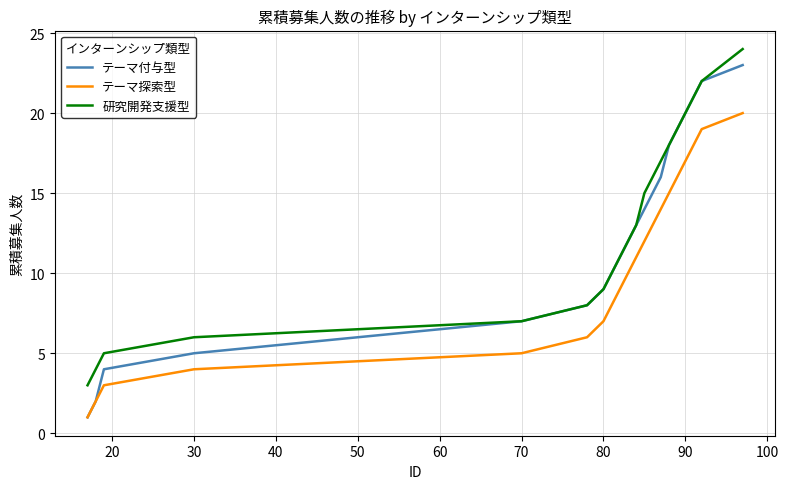

Reading left to right, transcribe all the data shown in this chart.

テーマ付与型: 1	2	4	5	7	8	9	10	11	12	13	14	15	16	18	19	20	21	22	23
テーマ探索型: 1	2	3	4	5	6	7	8	9	10	11	12	13	14	15	16	17	18	19	20
研究開発支援型: 3	4	5	6	7	8	9	10	11	12	13	15	16	17	18	19	20	21	22	24